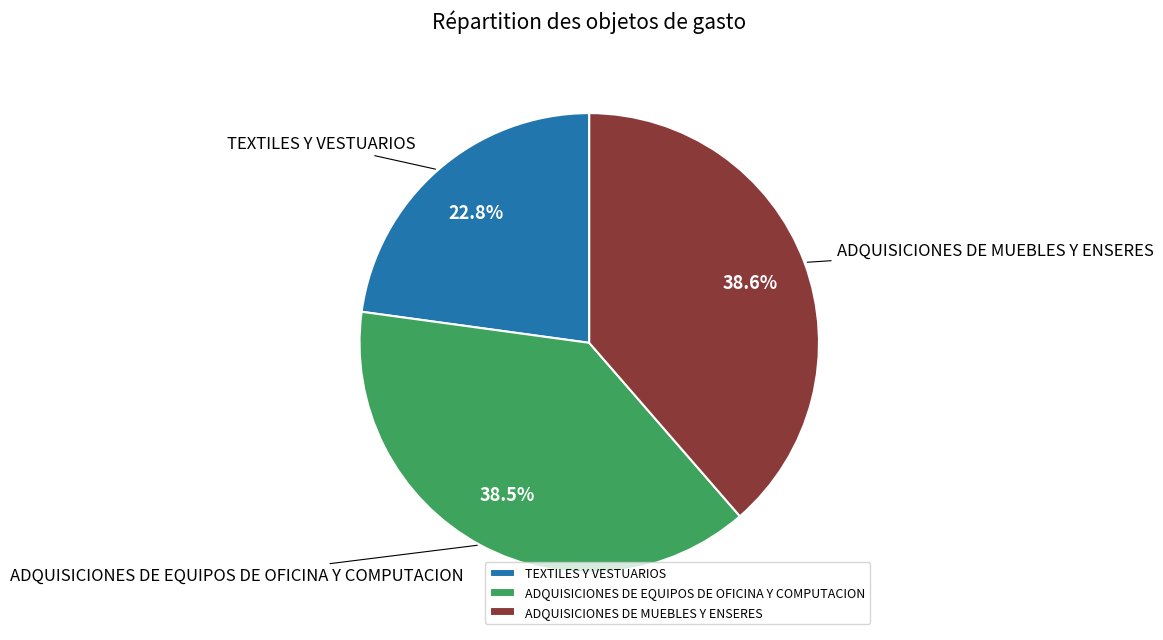

Approximately how many times larger is the value at TEXTILES Y VESTUARIOS compared to ADQUISICIONES DE MUEBLES Y ENSERES?

0.6